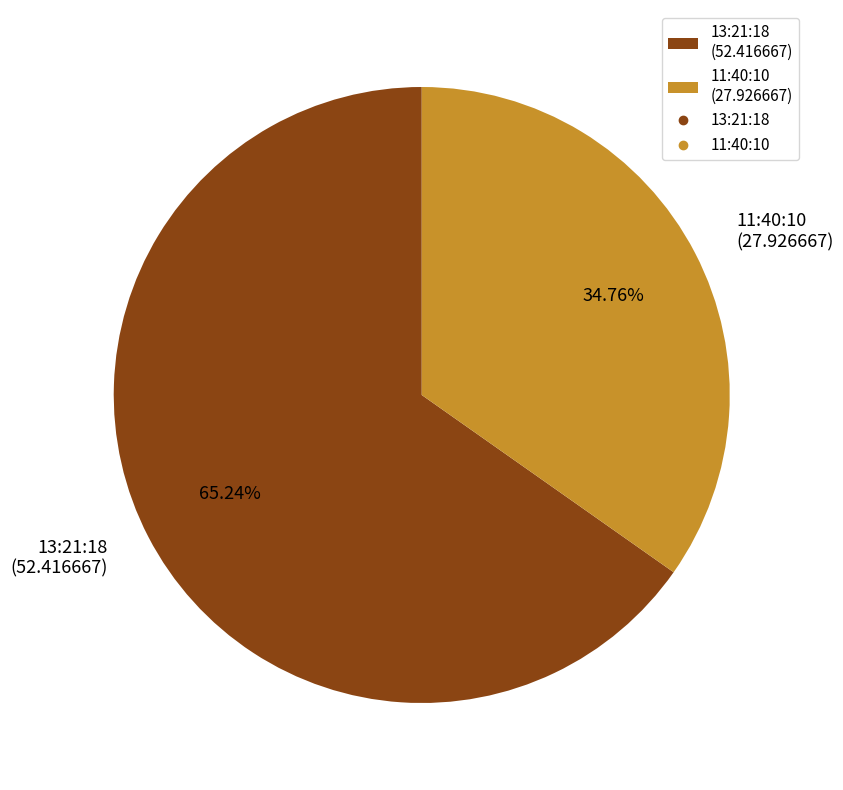

To the nearest percent, what is the difference between the 11:40:10 and 13:21:18 slice percentages?

30%